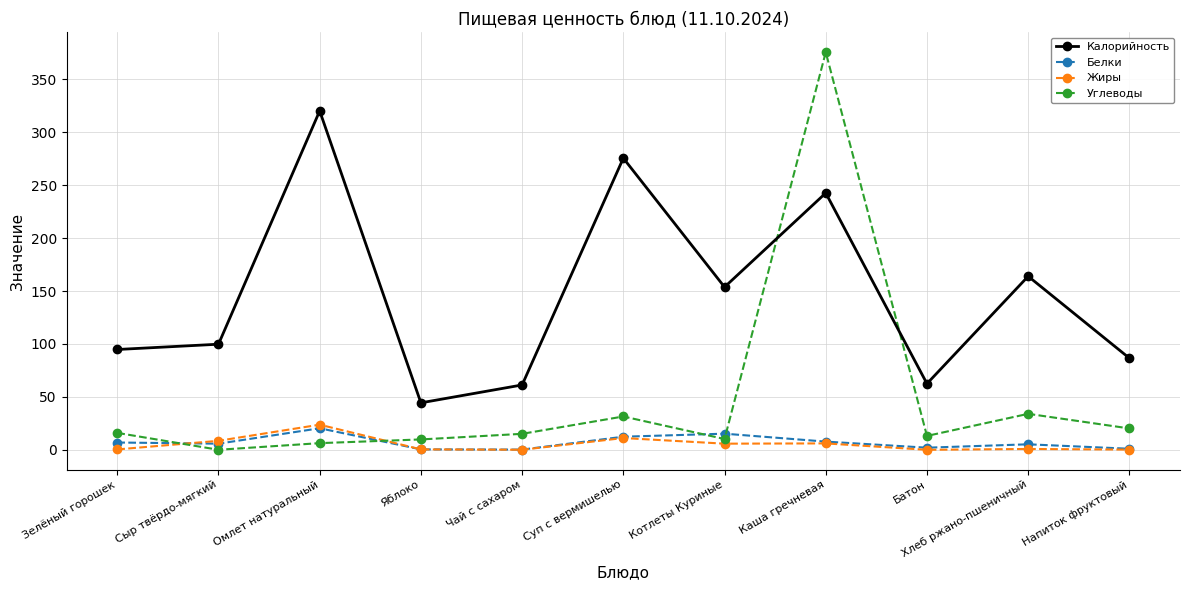

Where is the first local minimum for Углеводы?

Сыр твёрдо-мягкий